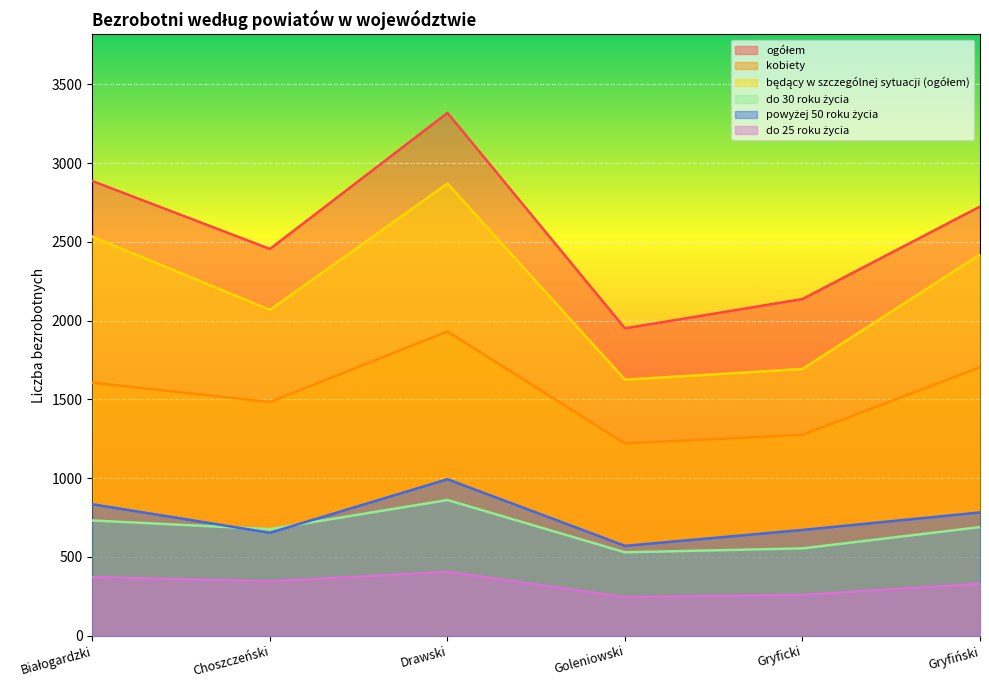

What is the value of the powyżej 50 roku życia point at the 4th from the left?

570